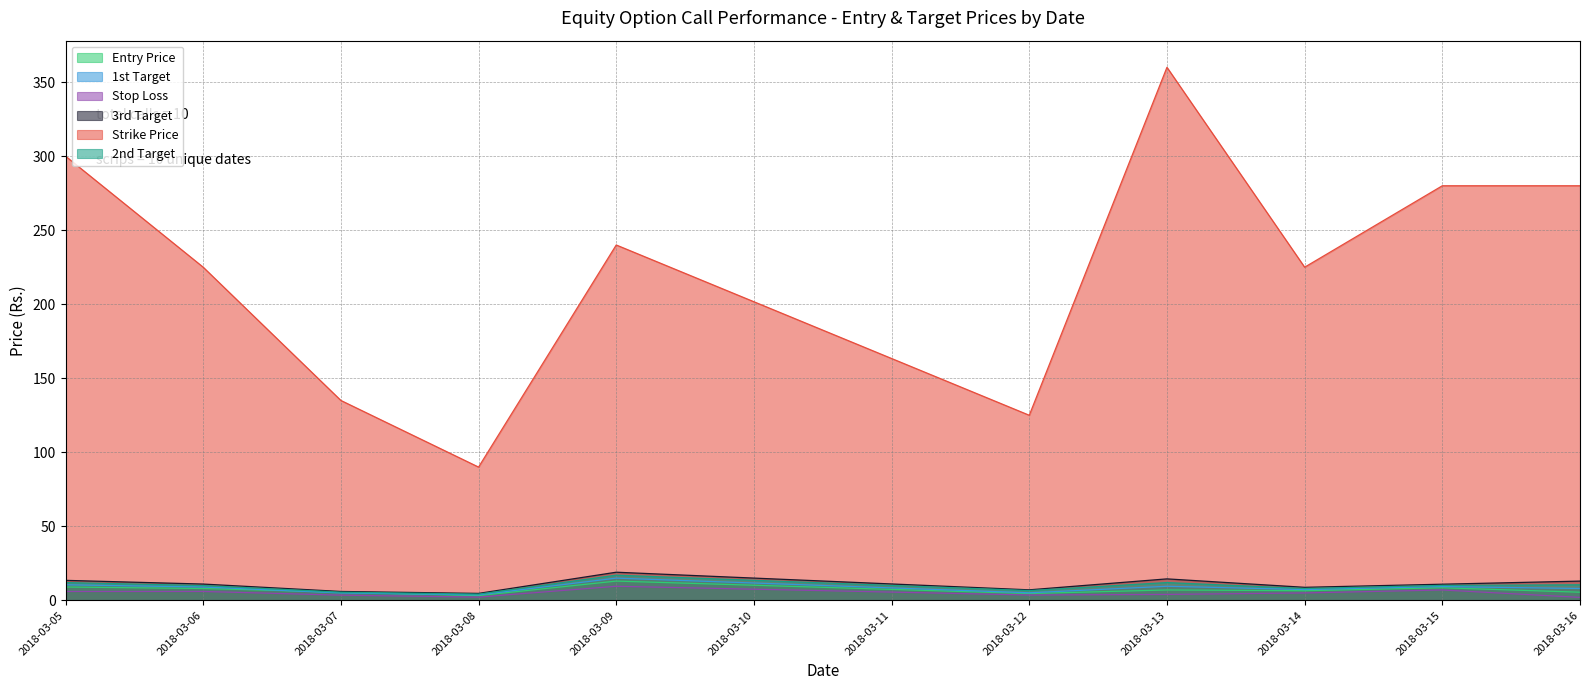

True or false: 2nd Target has more than 2 points higher than both neighbors.

False